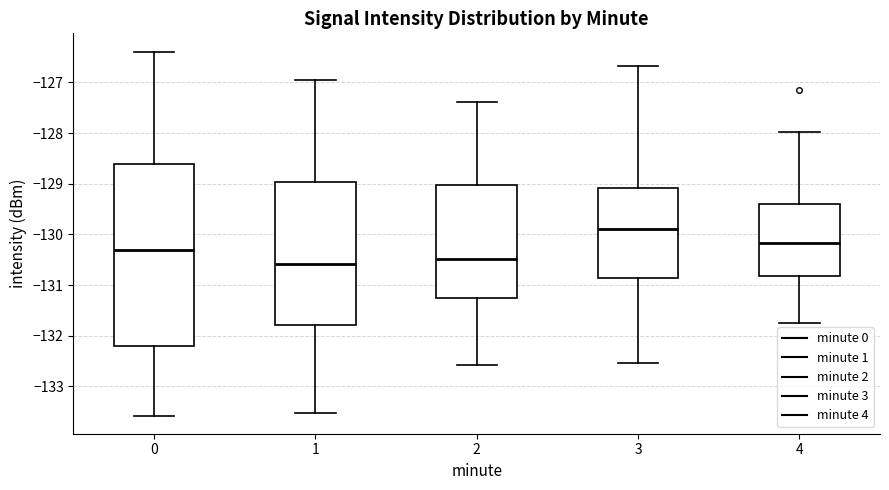

Which box is the tallest, from its lower edge to its upper edge?

0